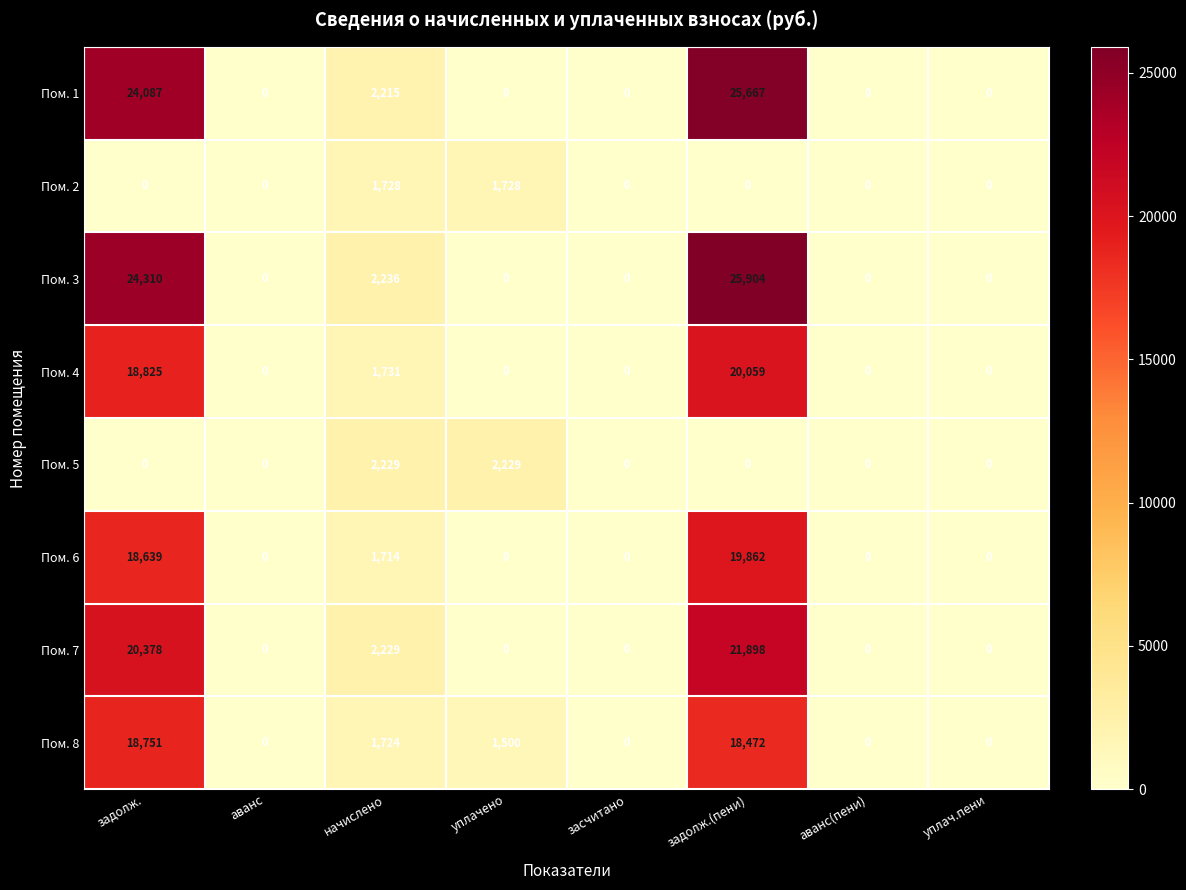

How many categories are shown in the chart?

8